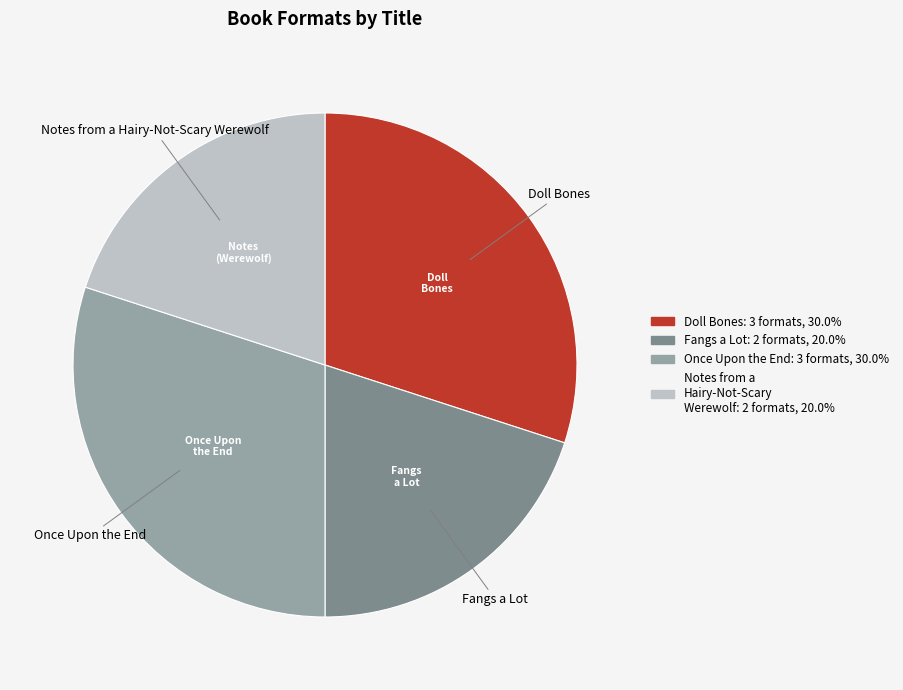

Is there any slice that represents more than half of the pie?

No